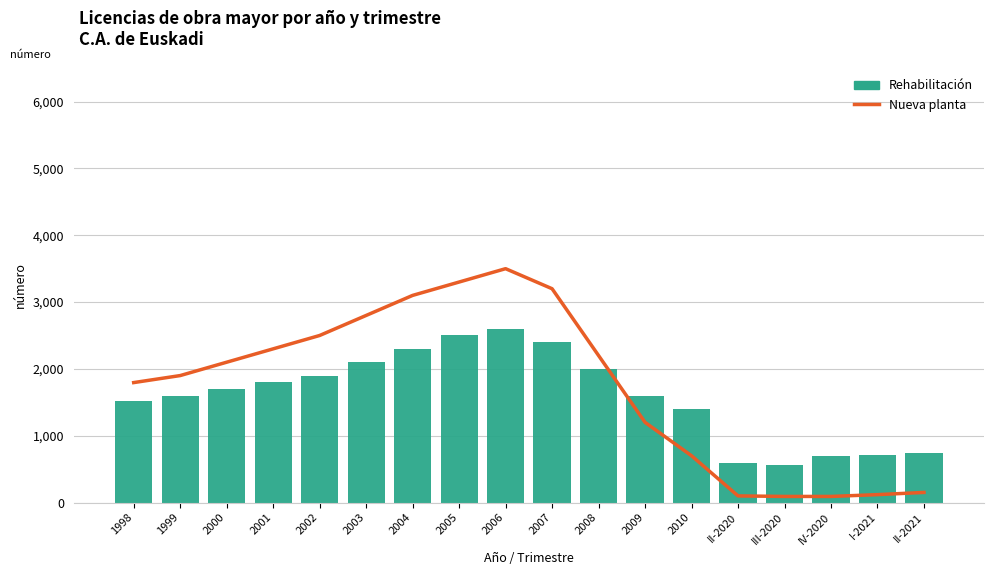

Is it true that Rehabilitación equals 518 at II-2021?

False